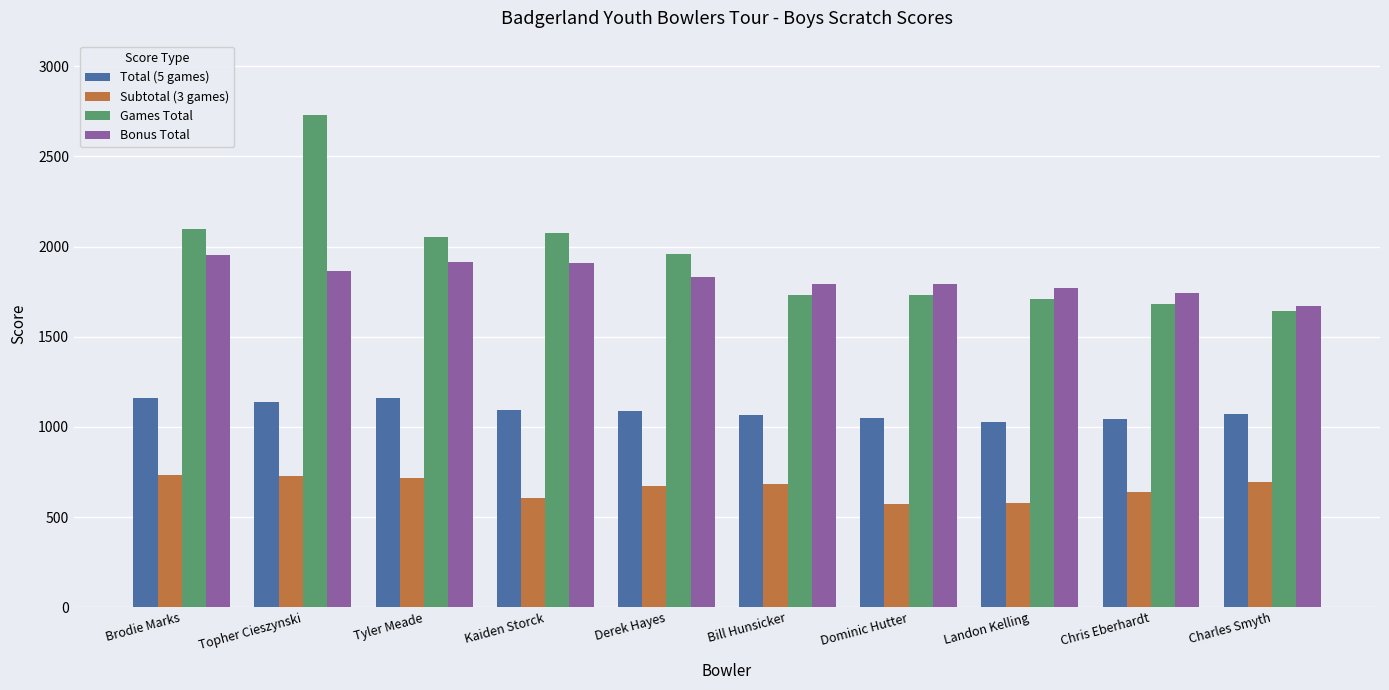

At which category does the chart reach its peak across all series?

Topher Cieszynski